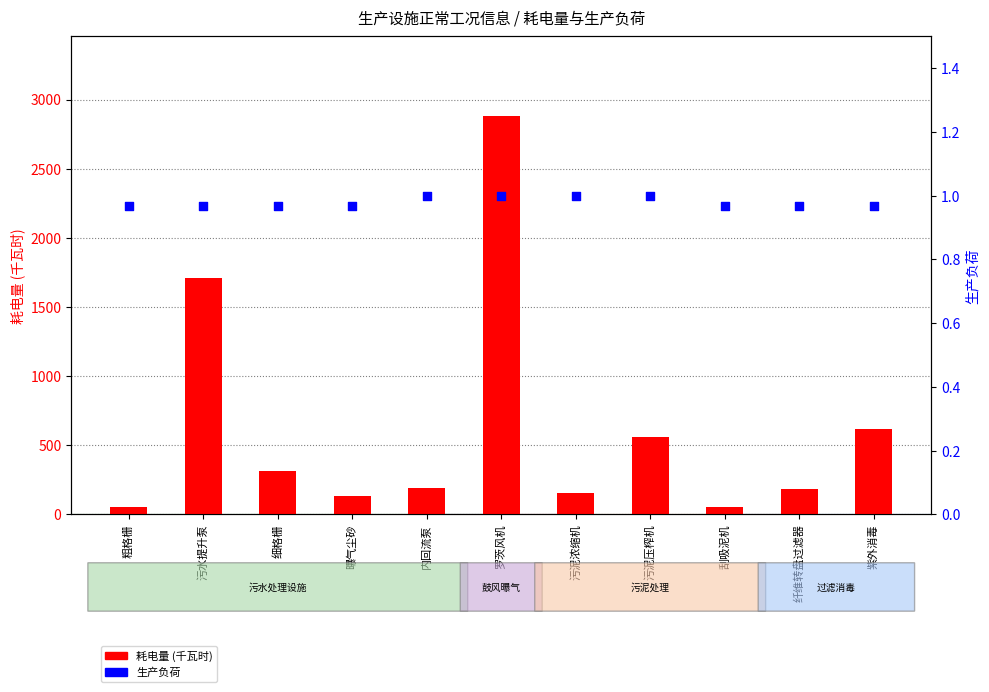

At how many categories does at least one series exceed 1950?

1